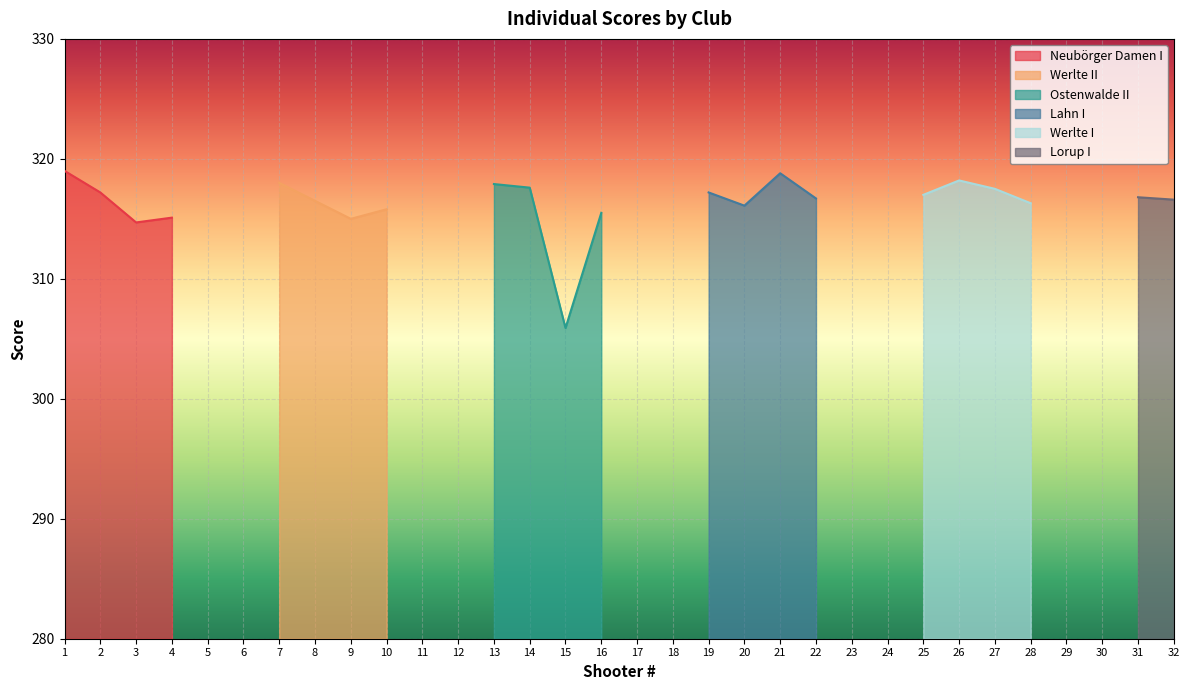

True or false: Lahn I has a value of 123.5 at 27.

False